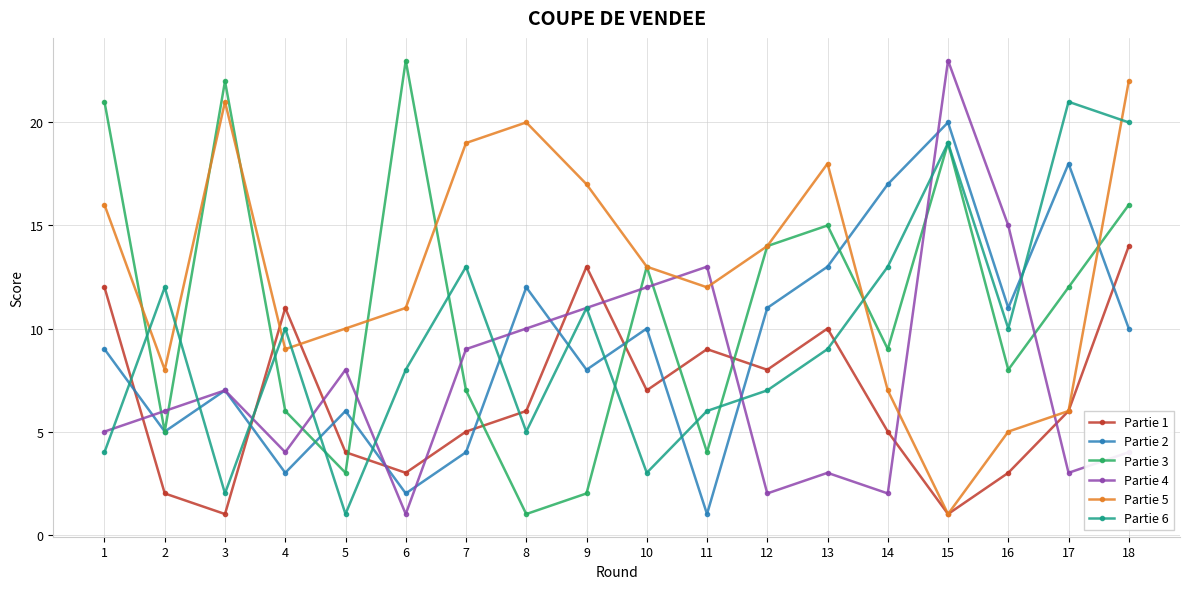

What is the sum of all Partie 4 values?

138